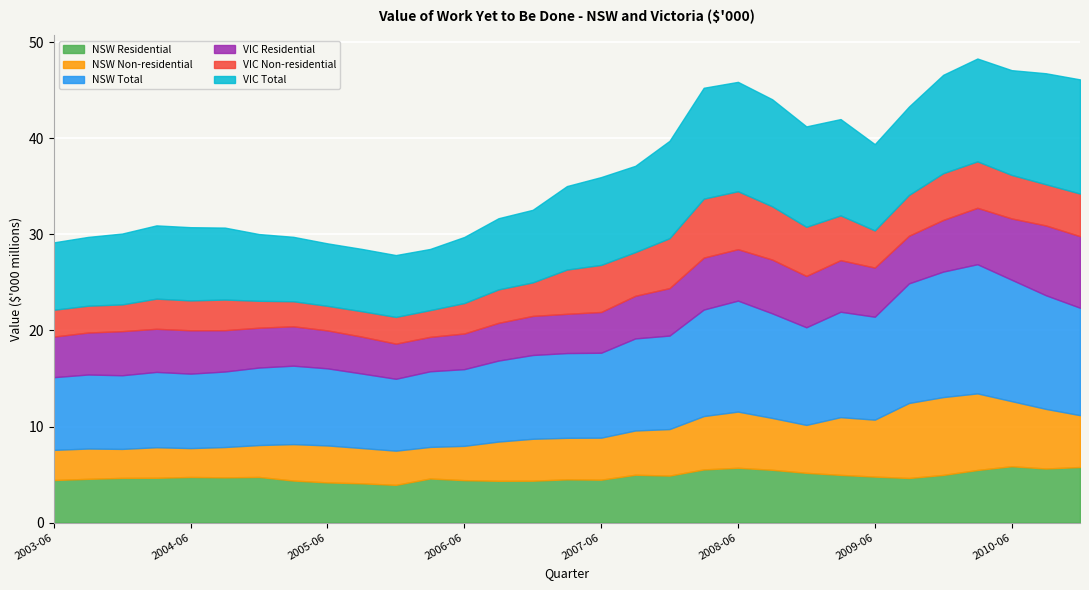

The value of NSW Residential at 2007-12 is 8531478. True or false?

False